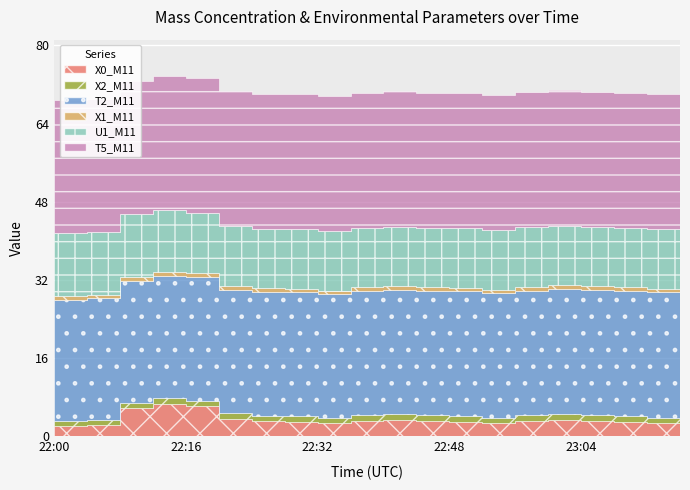

List the labels in order of X2_M11 value, largest first.

22:12, 22:16, 22:40, 23:00, 22:20, 22:36, 22:44, 22:56, 23:04, 23:16, 22:08, 22:28, 22:48, 23:08, 22:32, 22:52, 23:12, 22:00, 22:24, 22:04